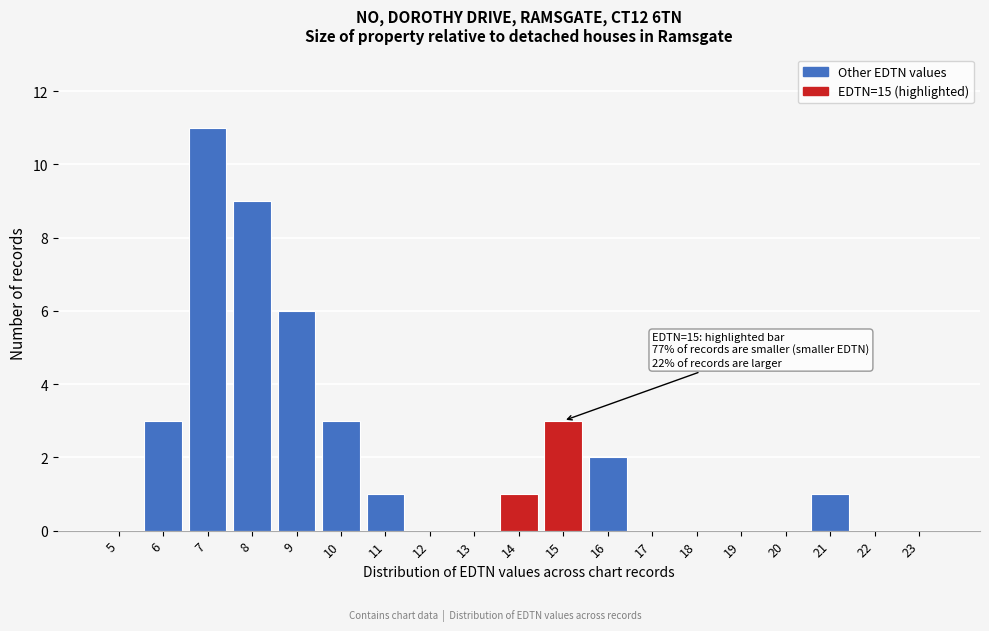

Reading left to right, transcribe all the data shown in this chart.

5=0	6=3	7=11	8=9	9=6	10=3	11=1	12=0	13=0	14=1	15=3	16=2	17=0	18=0	19=0	20=0	21=1	22=0	23=0